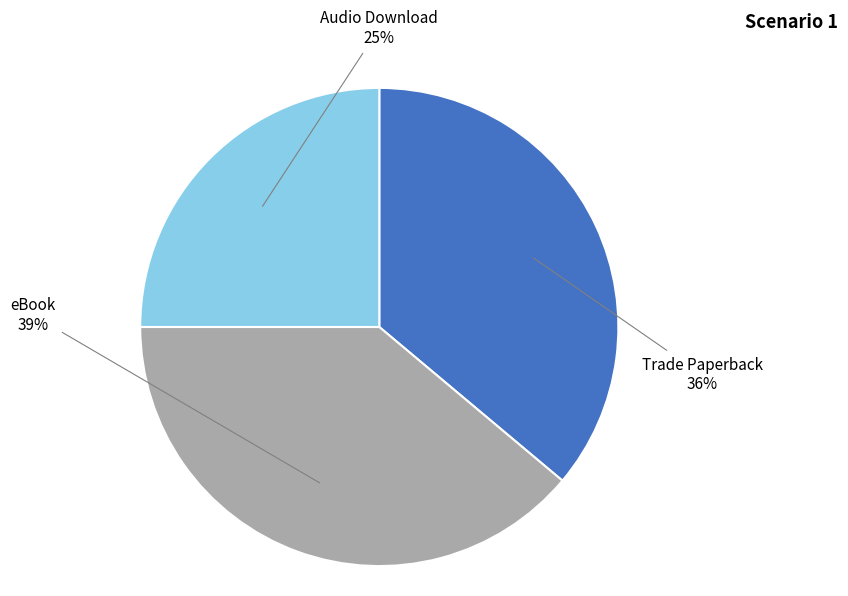

How many slices are in this pie chart?

3